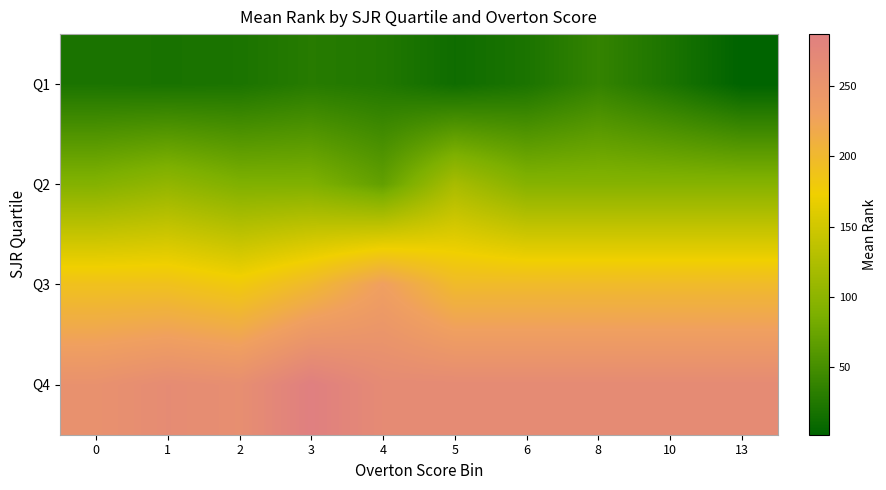

How many series are shown in this chart?

4